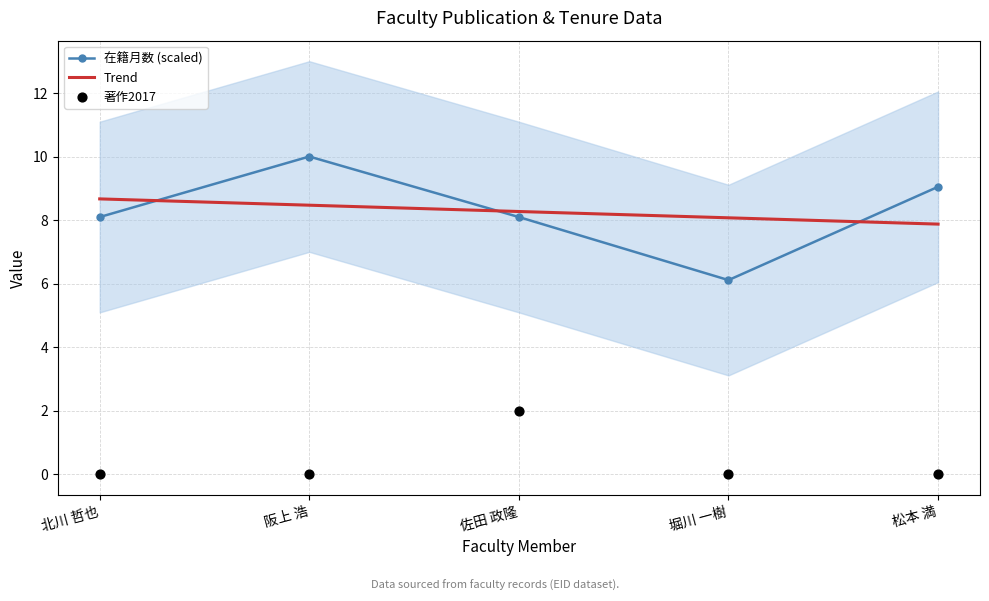

Which series contains the highest Y value?

在籍月数 (scaled)